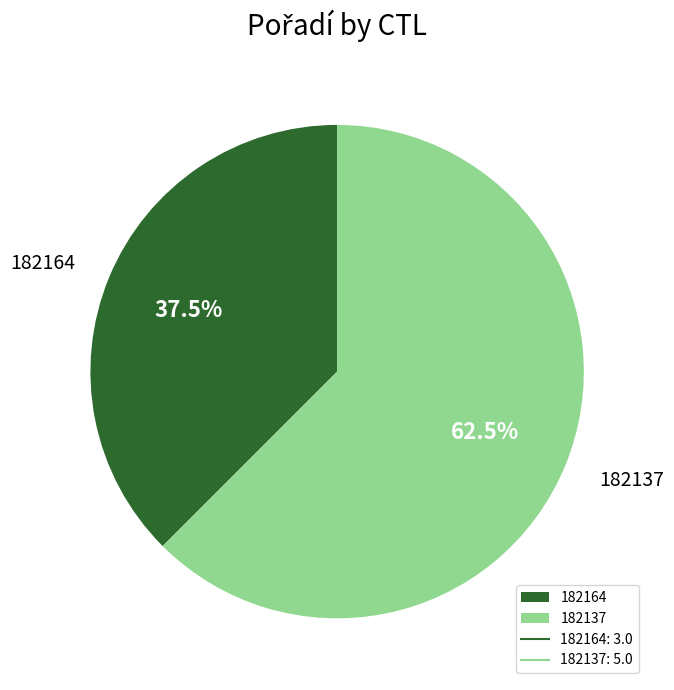

How many slices are in this pie chart?

2